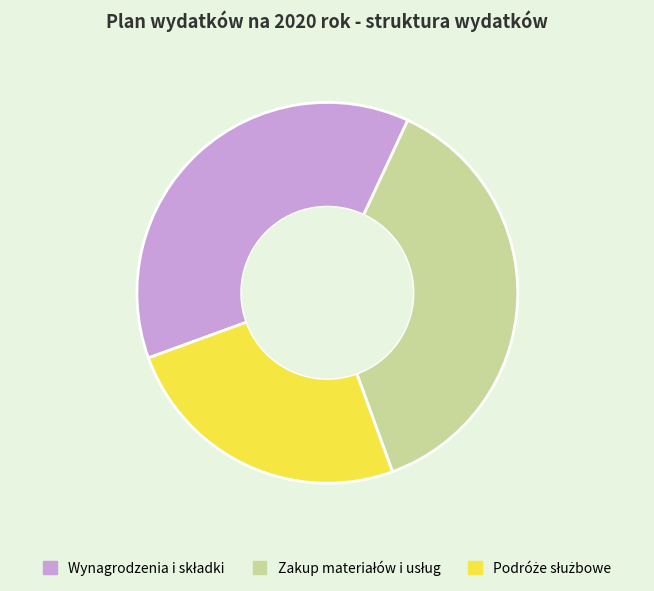

Does any single category account for the majority?

No